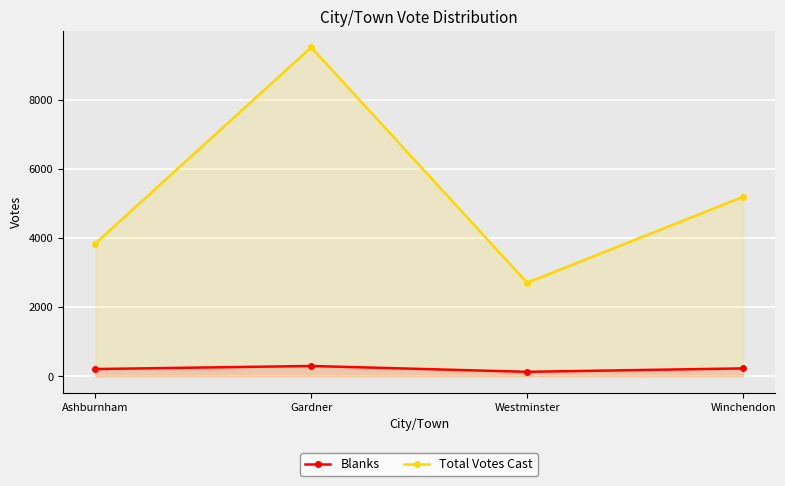

How many data points in Blanks are less than 222?

2